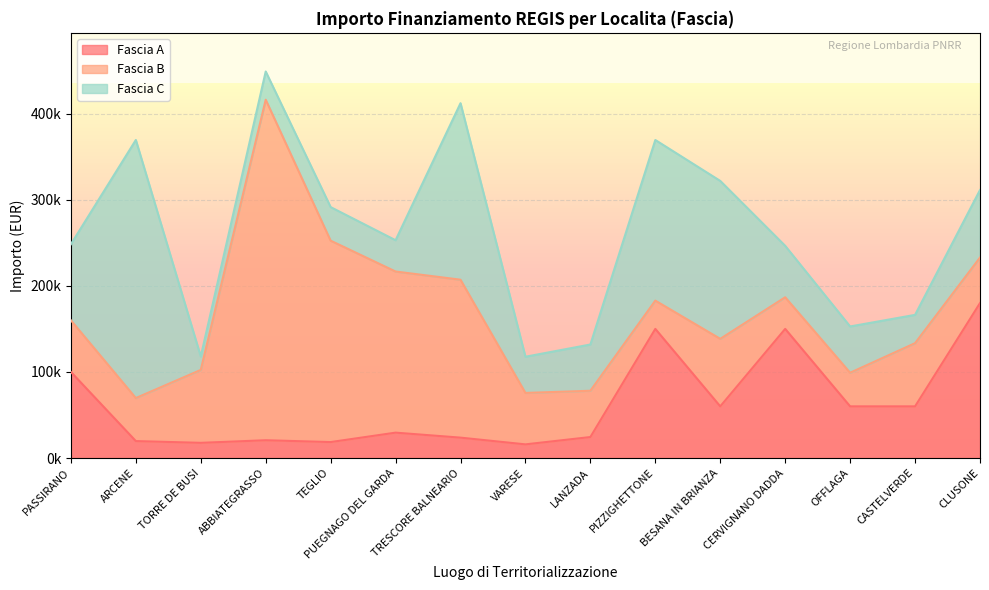

Which series has the largest range (max minus min)?

Fascia B